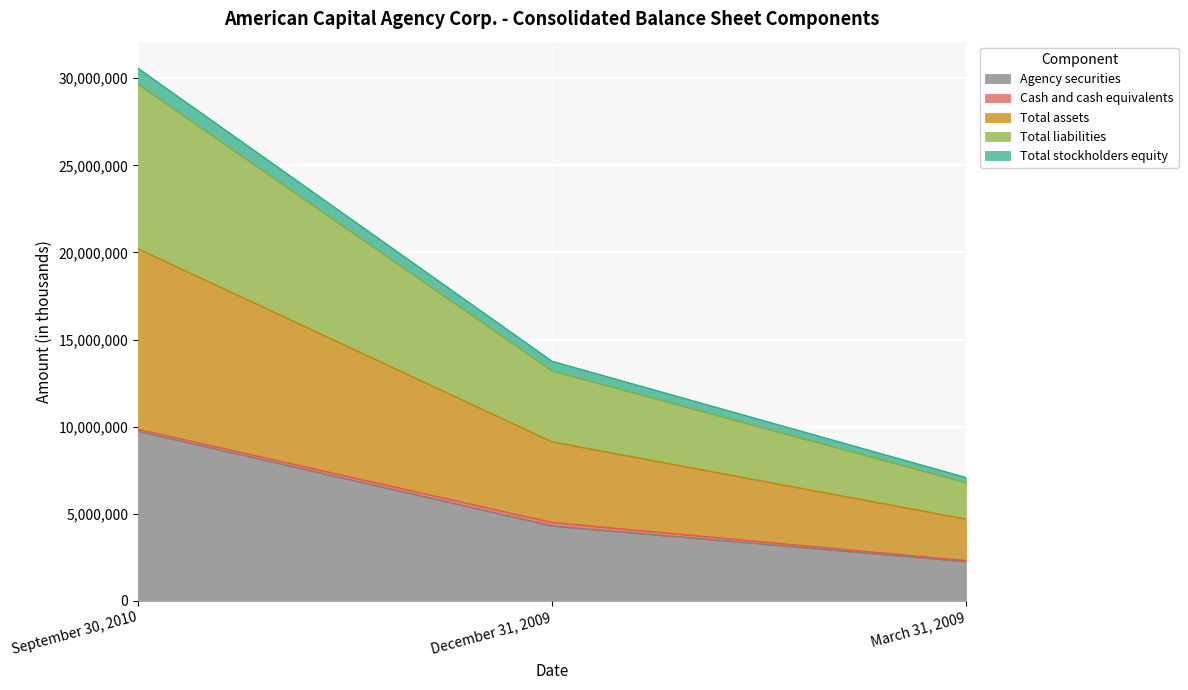

Count the Agency securities values in the range 2257474 to 9736463.

3